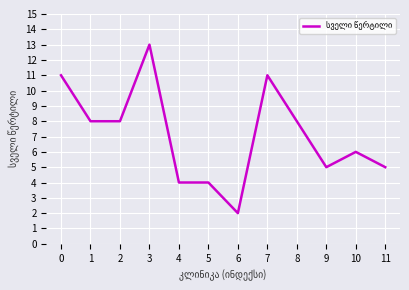

True or false: the data has more than 0 interior local peaks.

True